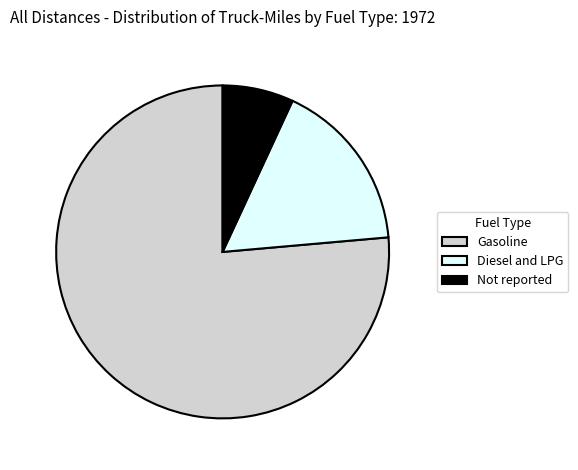

Do Diesel and LPG and Not reported together represent more than half of the pie?

No